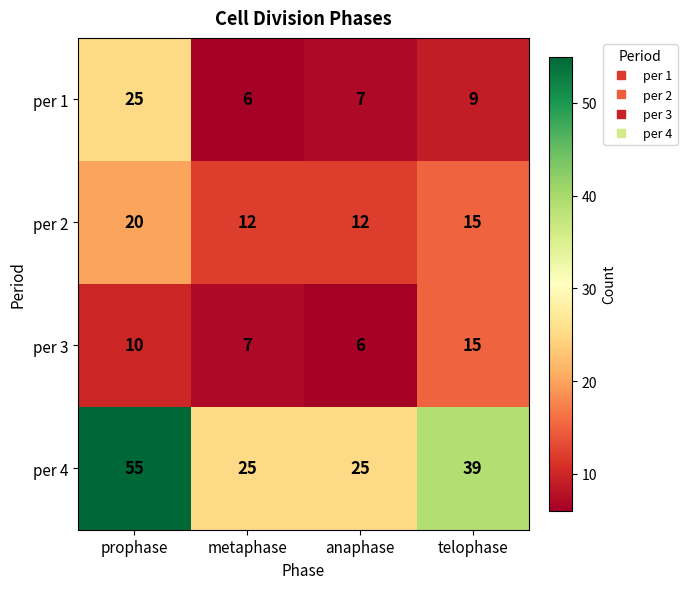

List the series in order of their peak value, highest first.

per 4, per 1, per 2, per 3